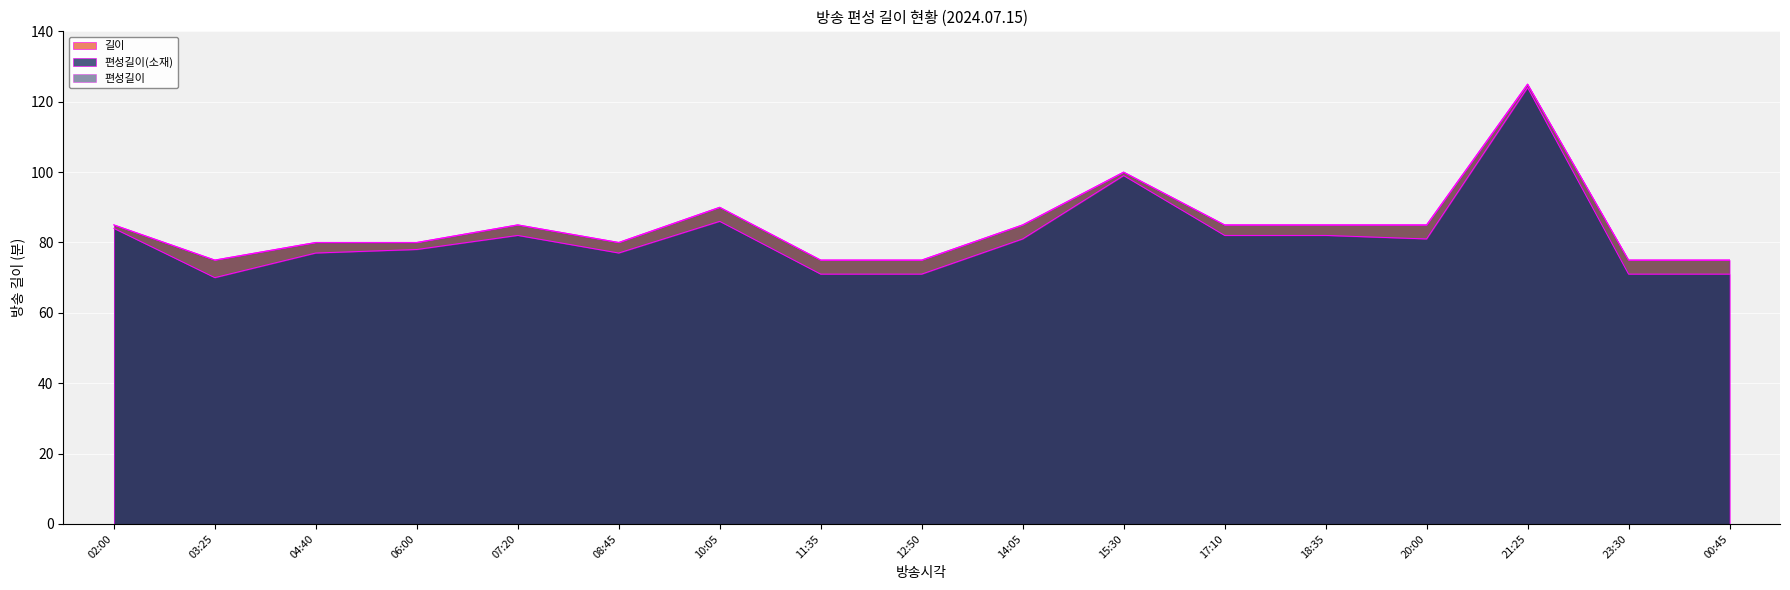

Where does the 편성길이(소재) series first go above 81?

02:00